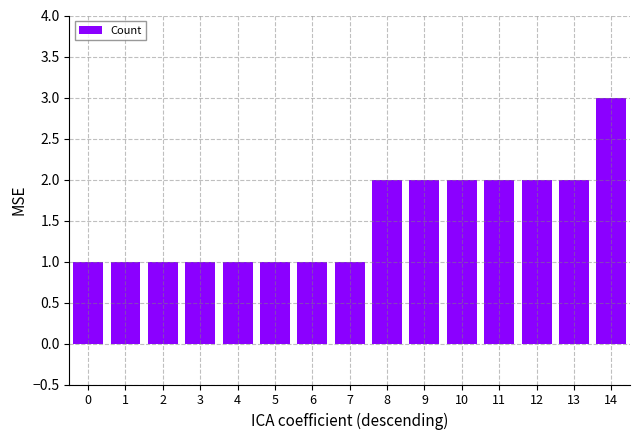

What is the change in value from 3 to 14?

+2